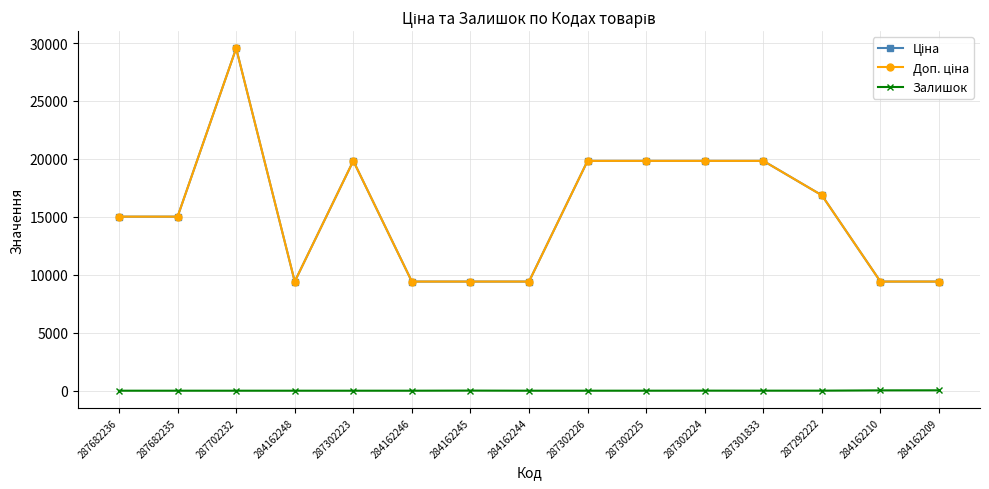

Does the chart have visible grid lines?

Yes